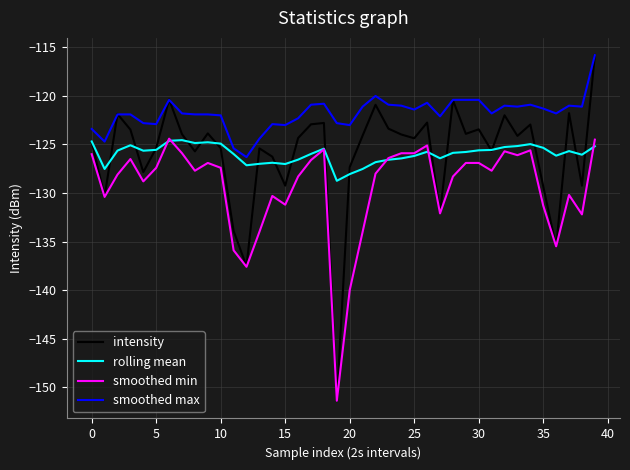

True or false: smoothed max and rolling mean cross at least once.

False